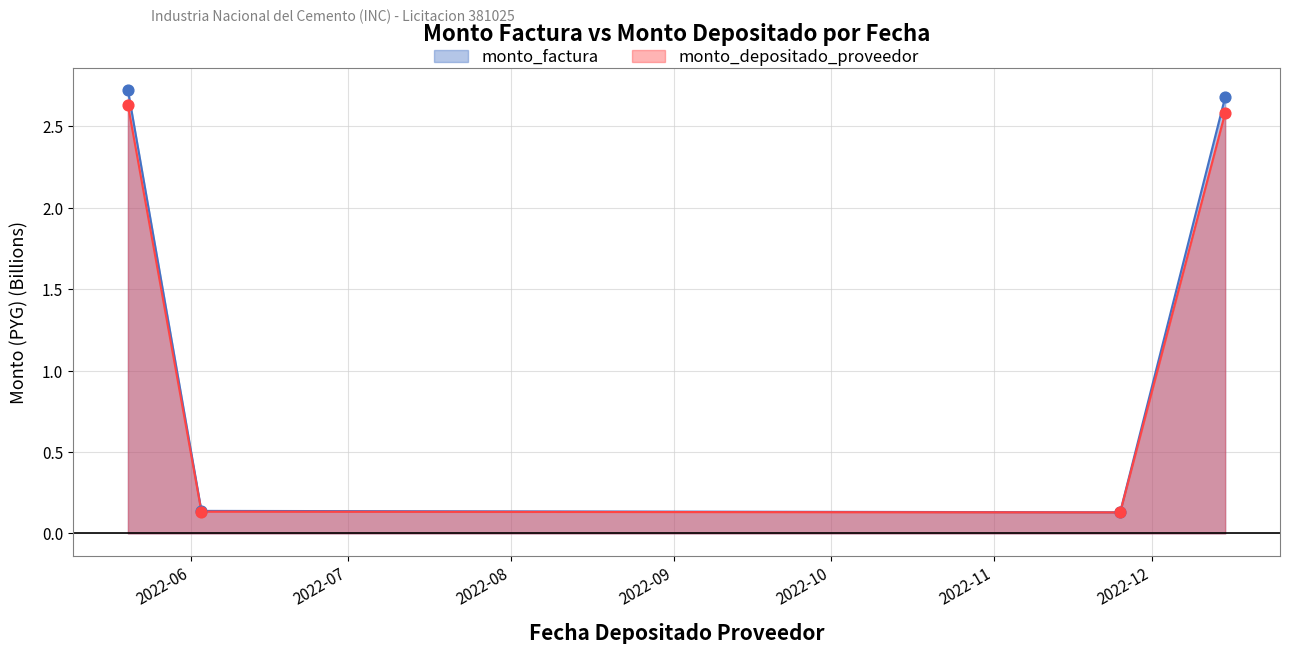

Which series contains the highest Y value?

monto_factura